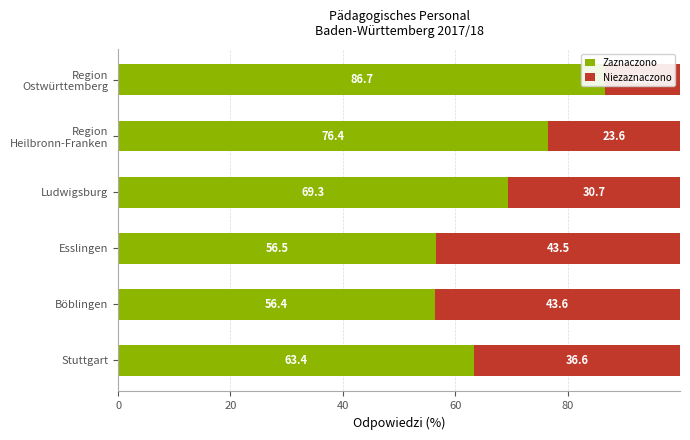

Does the chart contain any negative values?

No